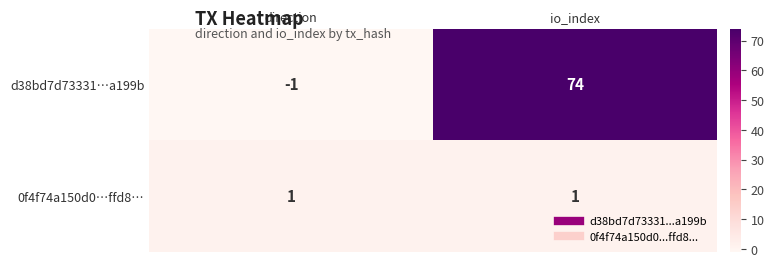

At which label is d38bd7d73331…a199b closest to 36?

direction